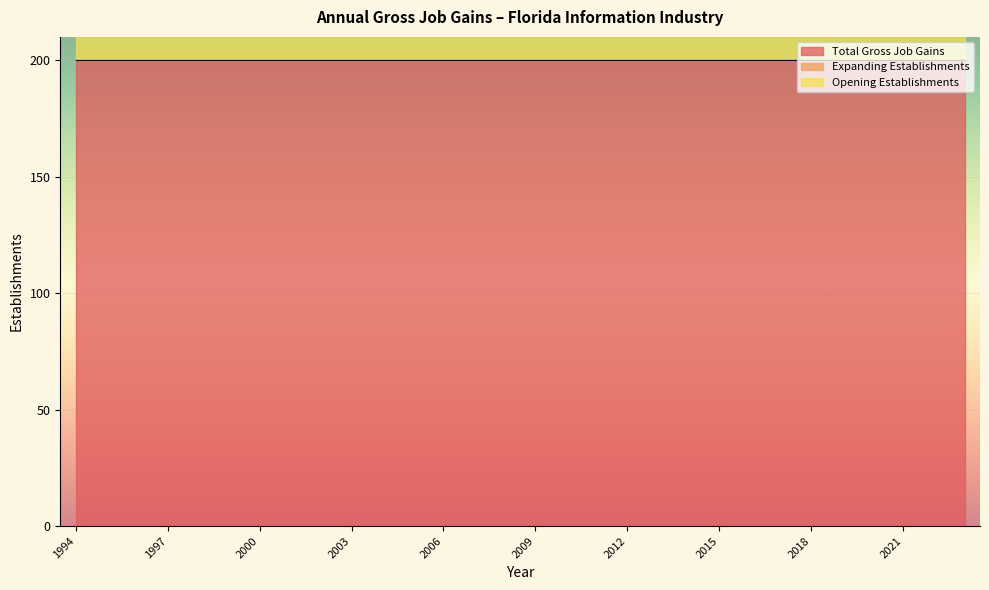

The value of Total Gross Job Gains at 2017 is 328. True or false?

False